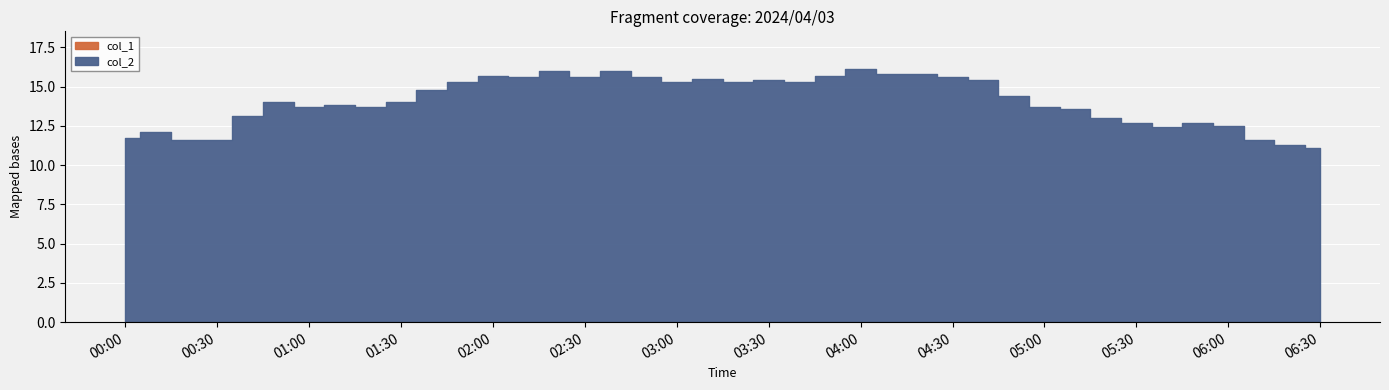

What is the label of the 12th point from the right?

2024/04/03 04:40:00